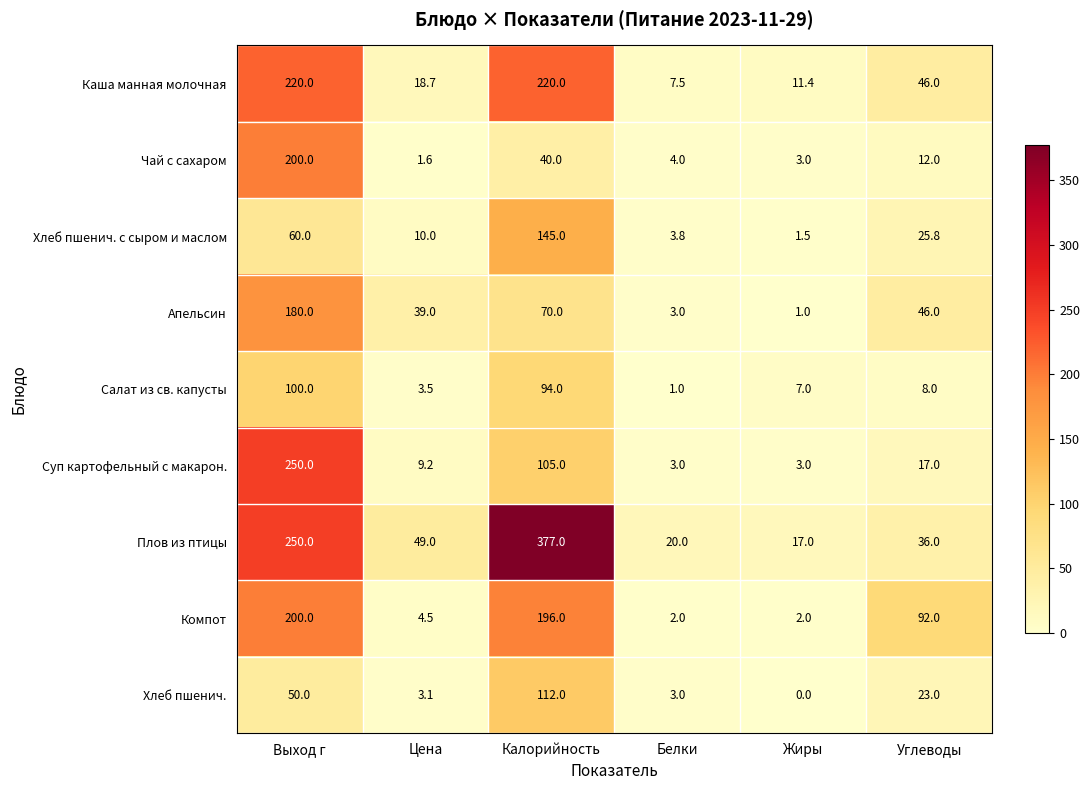

Which category has the lowest value in the Апельсин series?

Жиры